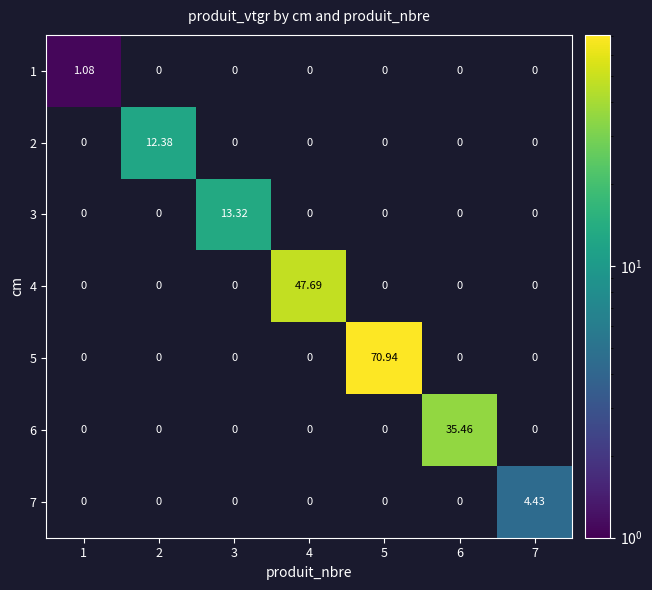

How many series are shown in this chart?

7